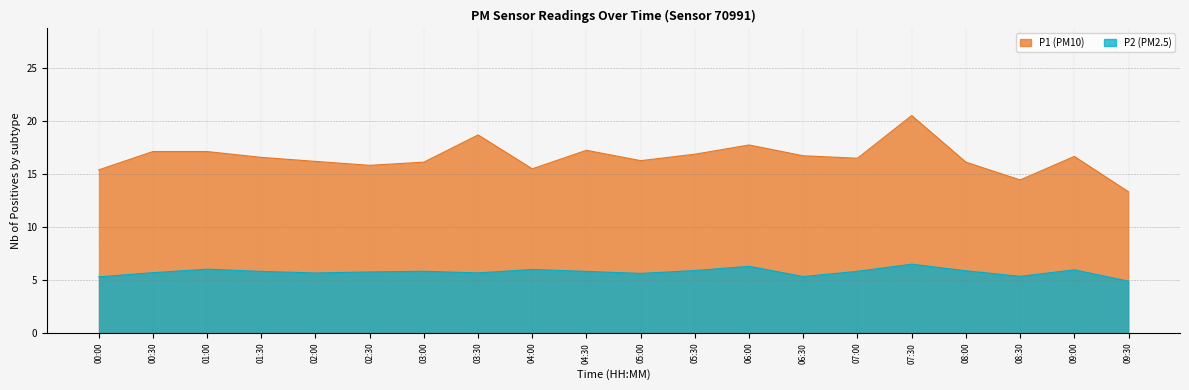

Reading left to right, extract all data points from this chart.

P1: 15.4	17.1	17.1	16.6	16.2	15.8	16.1	18.7	15.5	17.2	16.3	16.9	17.8	16.7	16.5	20.5	16.1	14.4	16.7	13.3
P2: 5.3	5.7	6.0	5.8	5.7	5.8	5.8	5.7	6.0	5.8	5.6	5.9	6.3	5.3	5.8	6.5	5.9	5.3	6.0	4.9